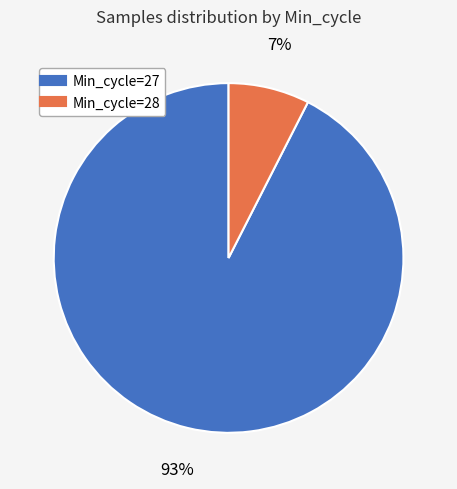

Is there a majority slice in this chart?

Yes